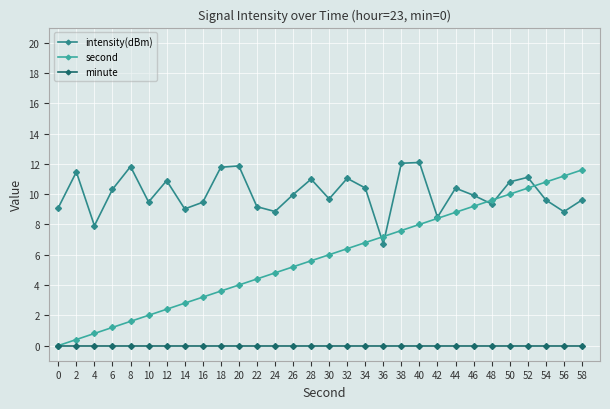

Which series has the largest range (max minus min)?

second